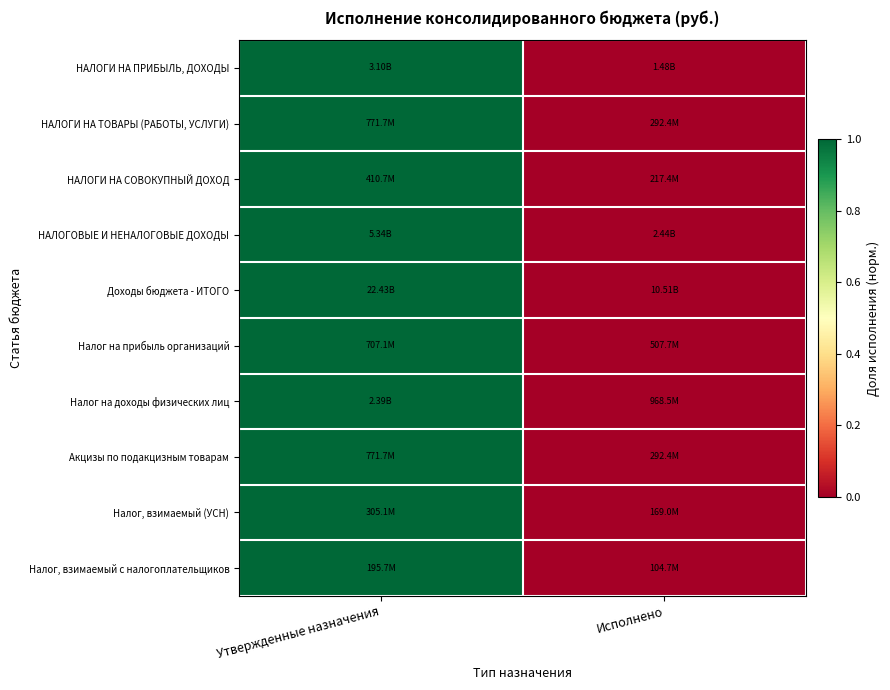

Rank the series by their maximum value, from highest to lowest.

НАЛОГИ НА ПРИБЫЛЬ, ДОХОДЫ, НАЛОГИ НА ТОВАРЫ (РАБОТЫ, УСЛУГИ), НАЛОГИ НА СОВОКУПНЫЙ ДОХОД, НАЛОГОВЫЕ И НЕНАЛОГОВЫЕ ДОХОДЫ, Доходы бюджета - ИТОГО, Налог на прибыль организаций, Налог на доходы физических лиц, Акцизы по подакцизным товарам, Налог, взимаемый (УСН), Налог, взимаемый с налогоплательщиков